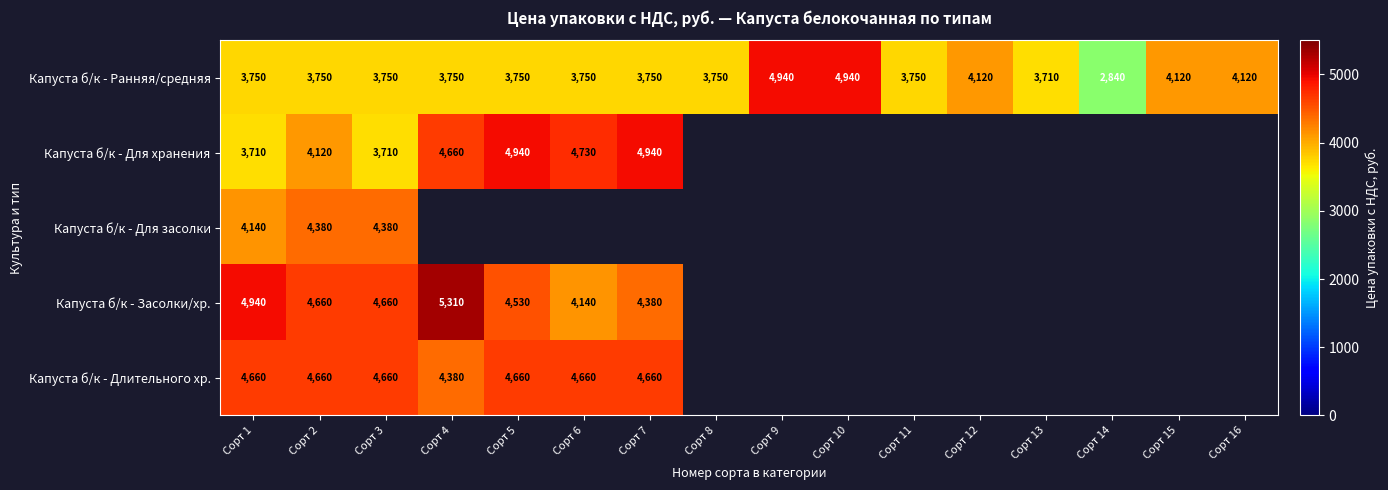

True or false: Капуста б/к - Ранняя/средняя has a value of 6003 at Сорт 12.

False